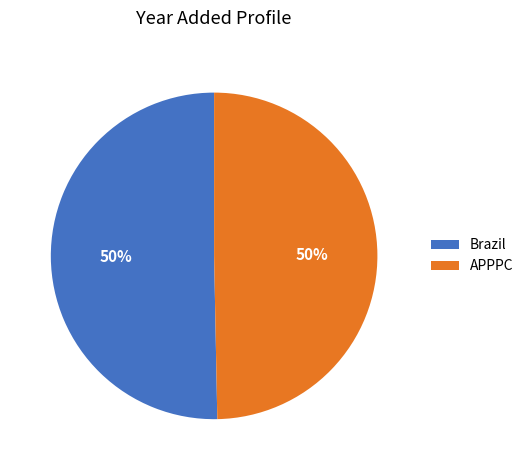

Is the sum of APPPC and Brazil greater than half?

Yes